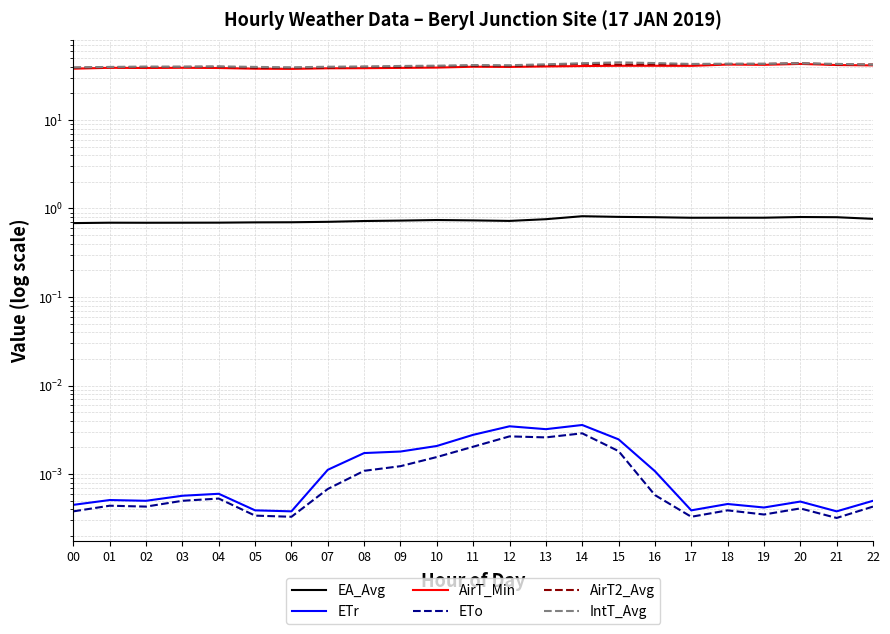

Is this an area chart (filled region under the line)?

No